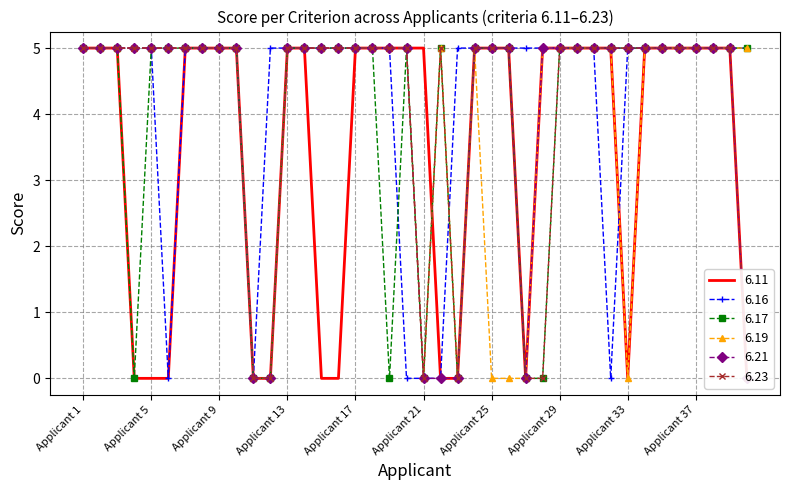

Where is 6.11 nearest to the value 2?

Applicant 4